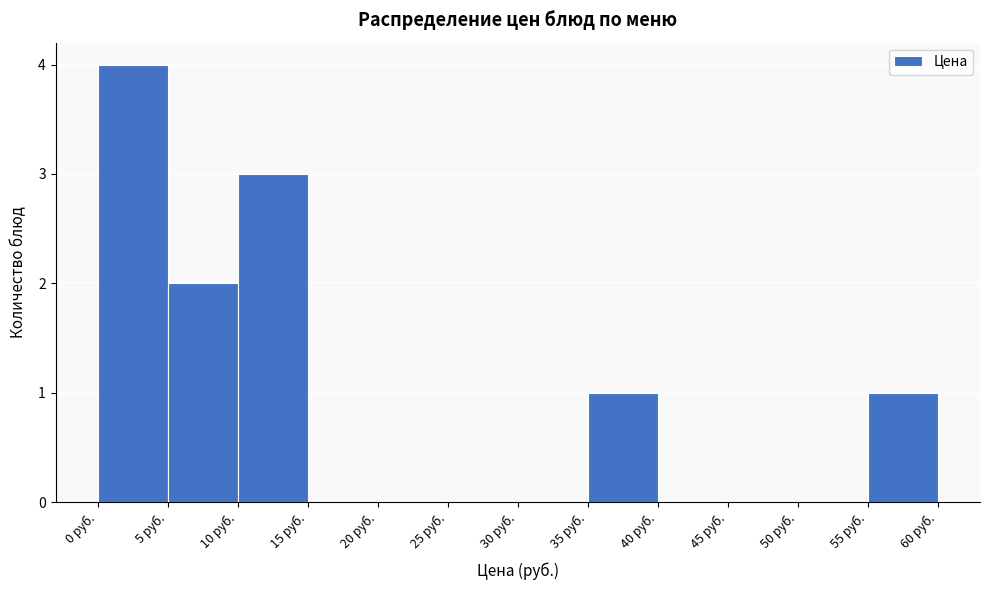

Reading left to right, transcribe this chart: for each bar, give the range it covers on the x-axis and its height. The values are not printed on the chart, so give them approximately, as read against the axis.

0 to 5: 4
5 to 10: 2
10 to 15: 3
15 to 20: 0
20 to 25: 0
25 to 30: 0
30 to 35: 0
35 to 40: 1
40 to 45: 0
45 to 50: 0
50 to 55: 0
55 to 60: 1